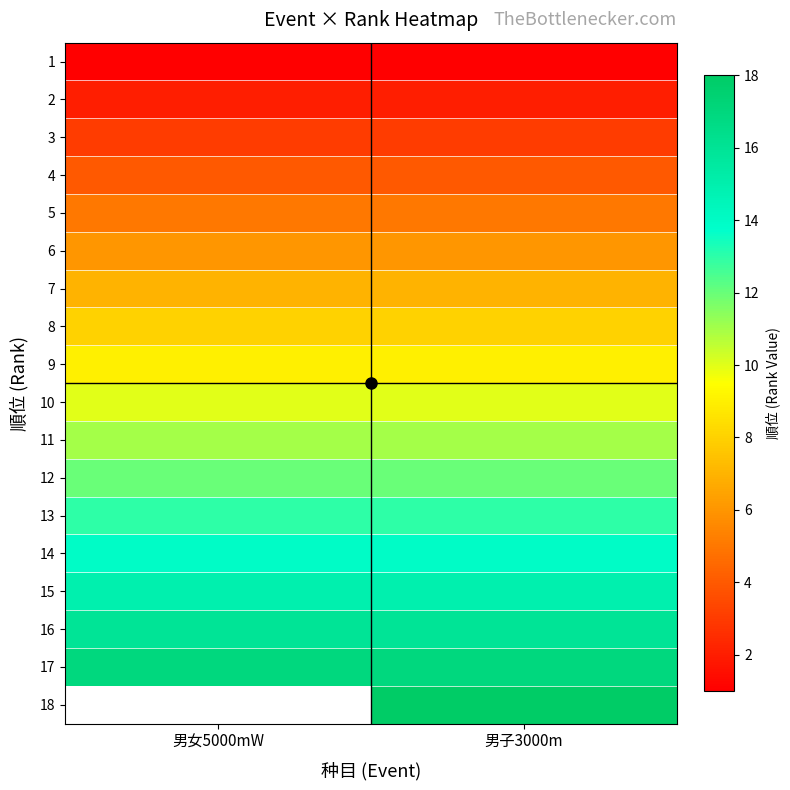

Which category has the lowest value in the 3 series?

男女5000mW